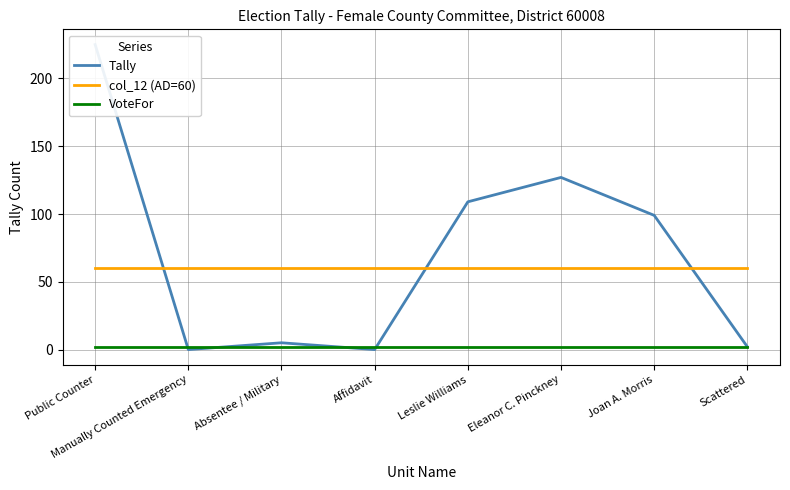

Reading right to left, extract all data points from this chart.

Tally: 2	99	127	109	0	5	0	225
col_12 (AD=60): 60	60	60	60	60	60	60	60
VoteFor: 2	2	2	2	2	2	2	2